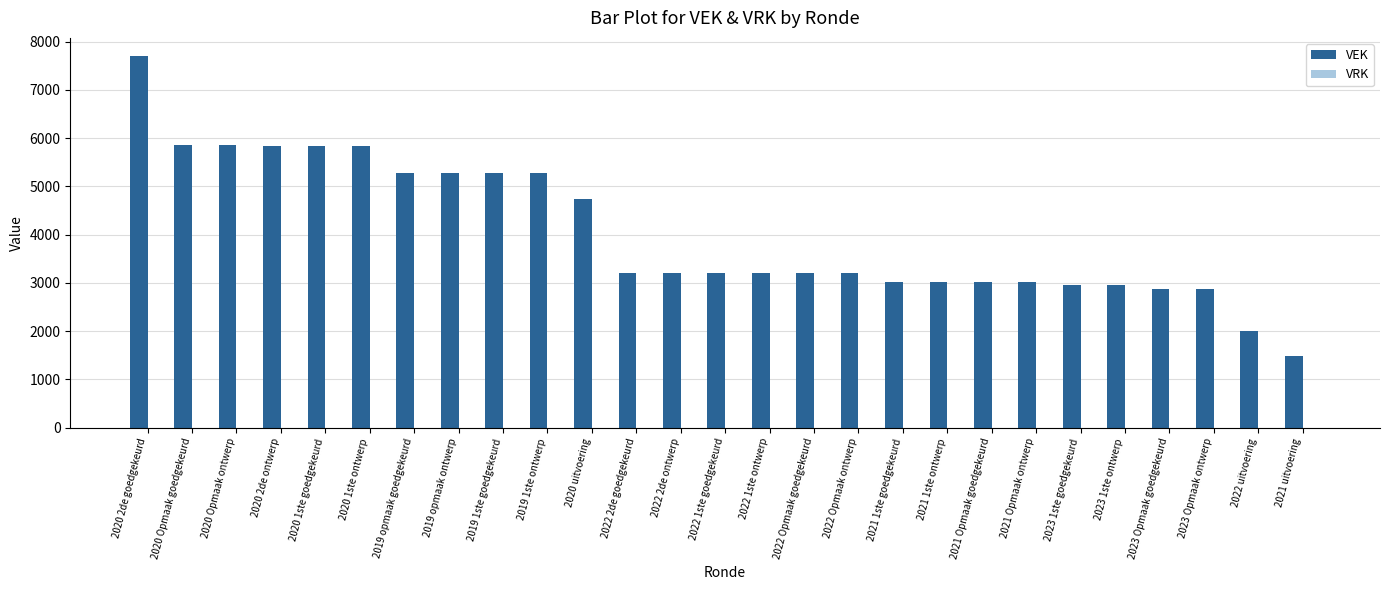

What is the average value?

4043